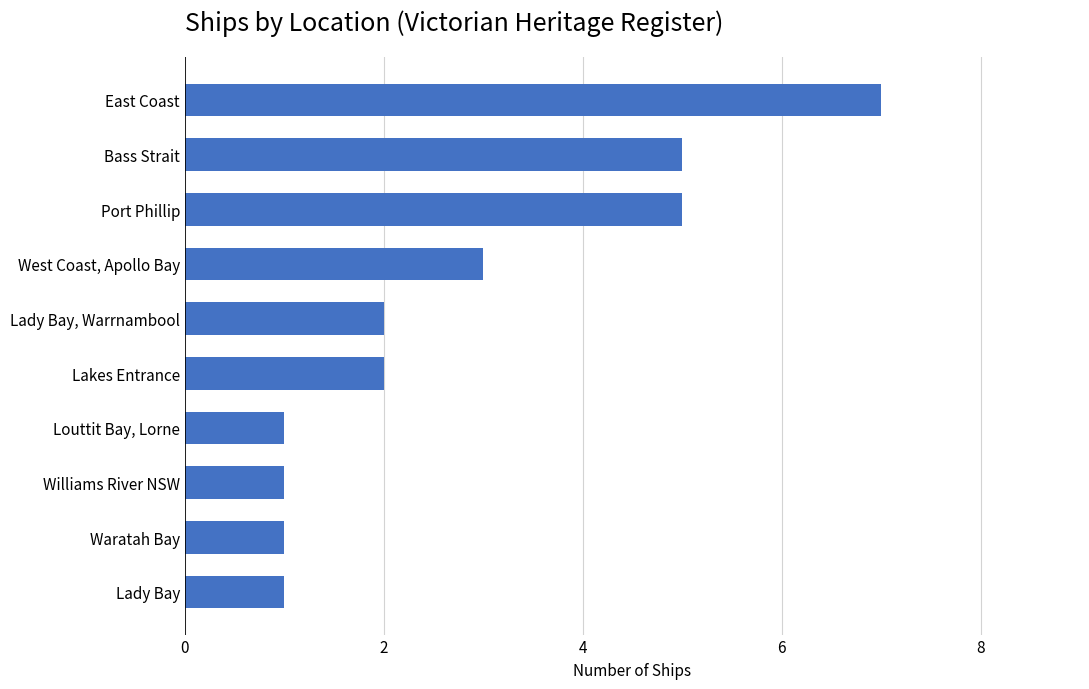

The value at Lady Bay is 1. True or false?

True